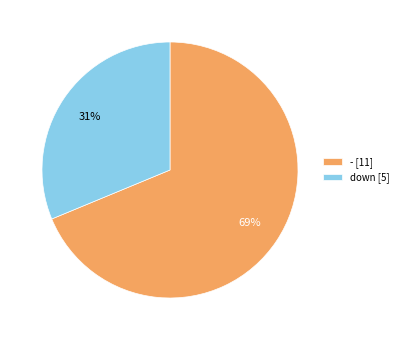

To the nearest percent, what is the average slice percentage?

50%